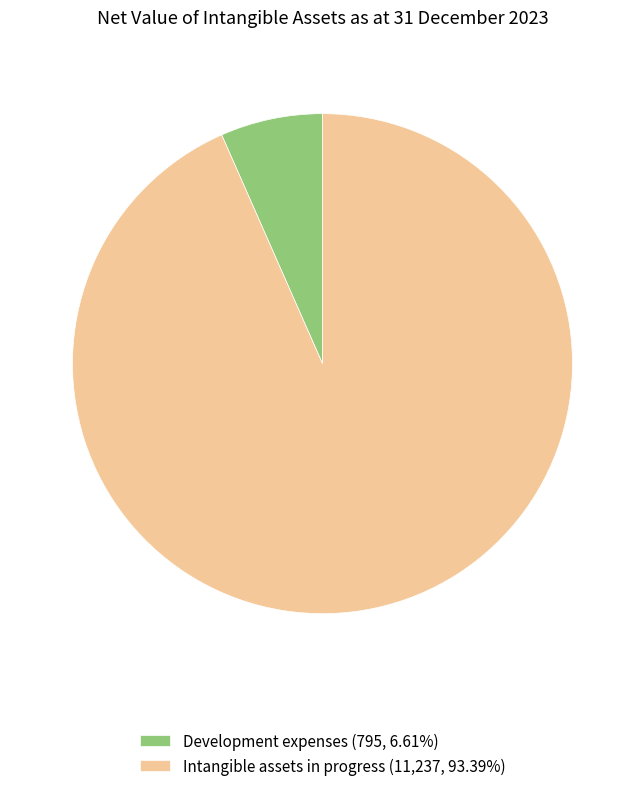

Is Development expenses (795, 6.61%) the majority of the pie?

No